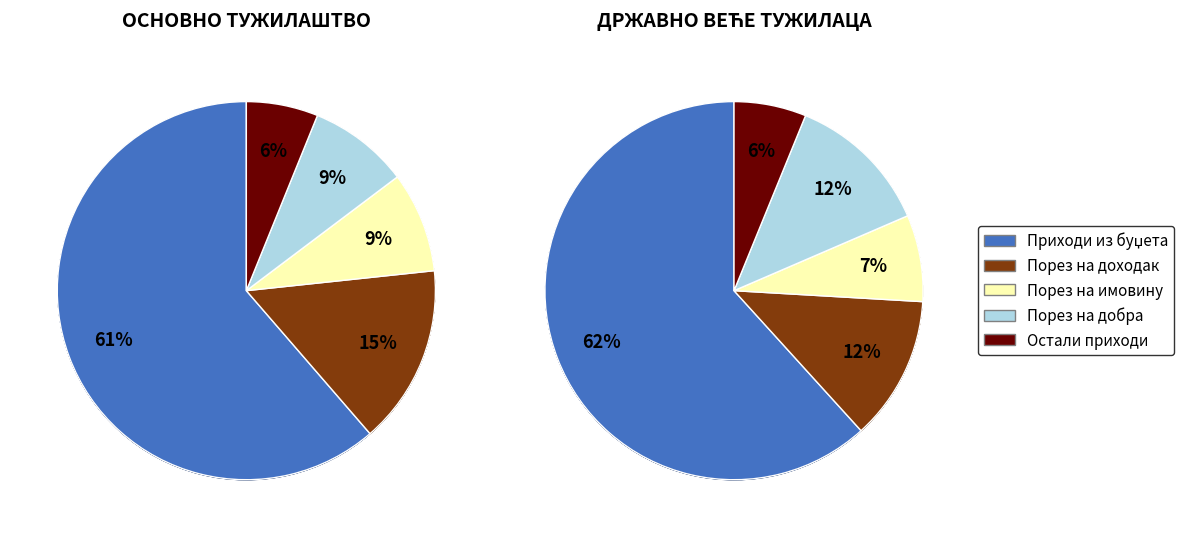

Is ПОРЕЗ НА ДОХОДАК the majority of the pie?

No